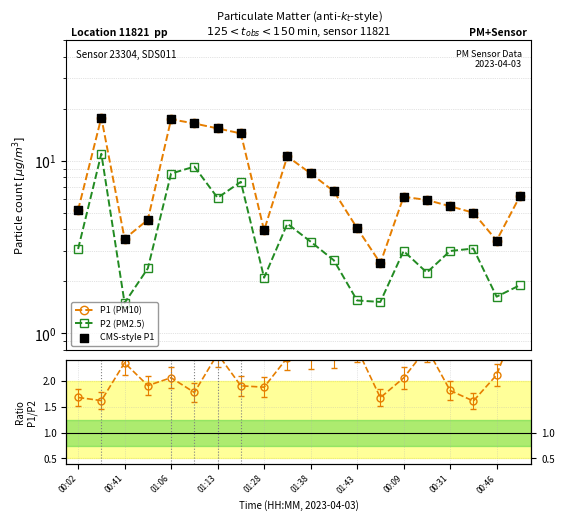

At which category is the sum across all series the highest?

00:41